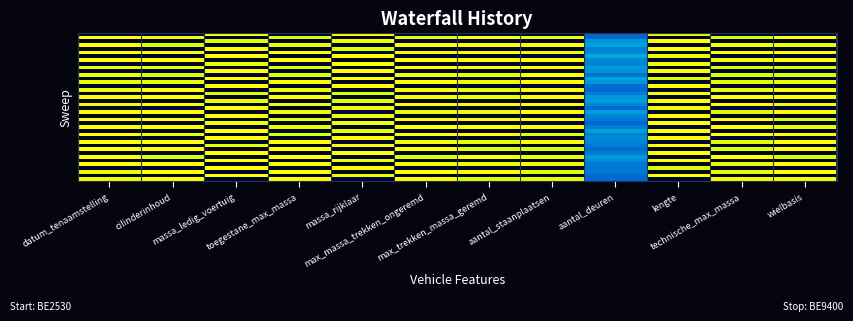

Which label corresponds to the largest value in the chart?

massa_ledig_voertuig